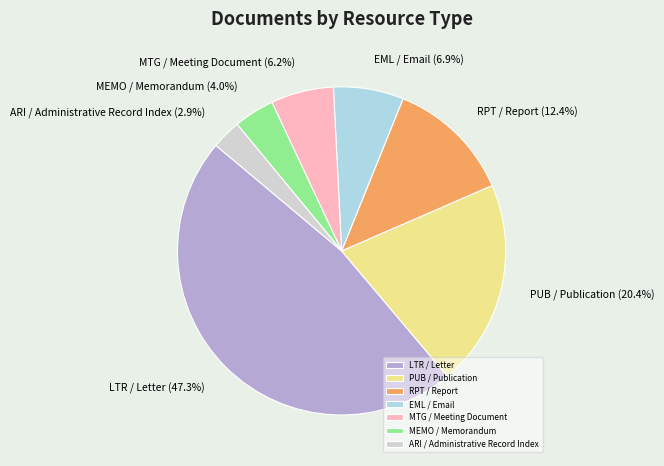

Which category has the biggest portion of the pie?

LTR / Letter